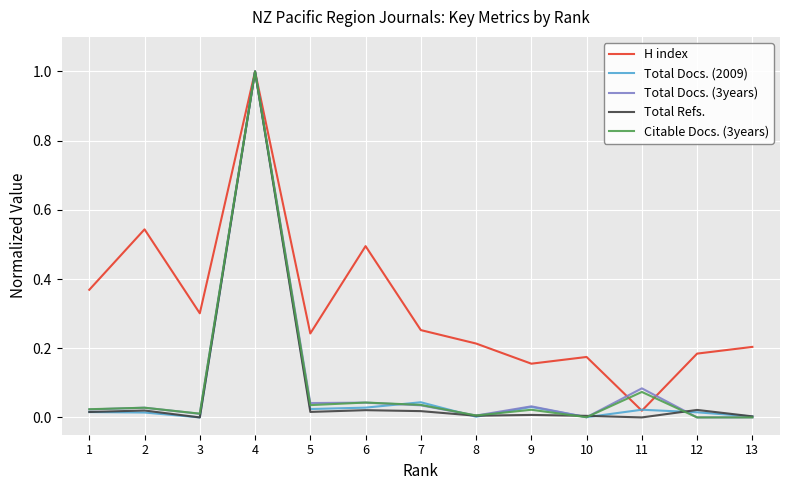

Which series has the largest total across all categories?

H index